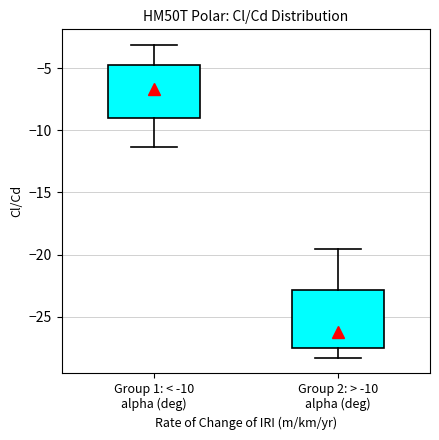

Which box has the highest median line?

Group 1: < -10 alpha (deg)